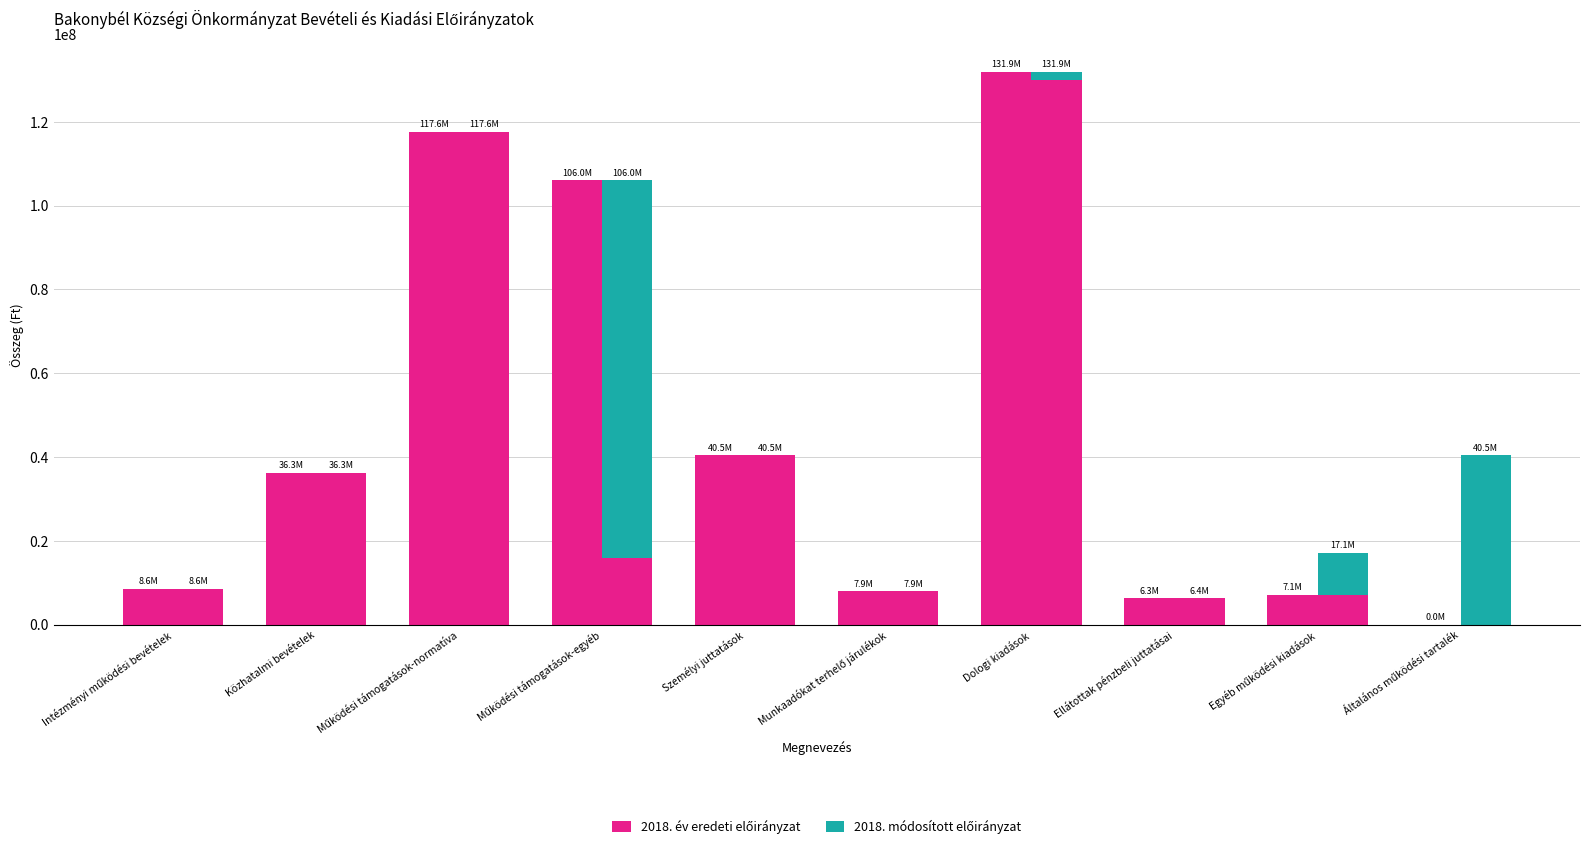

What is the difference between the maximum and minimum values in the 2018. év eredeti előirányzat series?

131947429